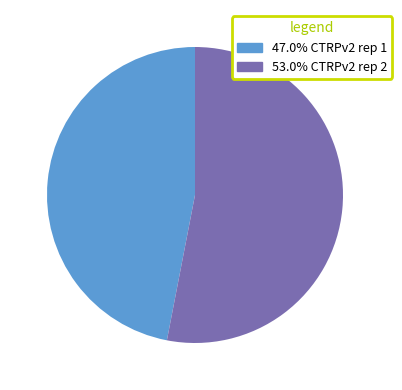

Is there a majority slice in this chart?

Yes